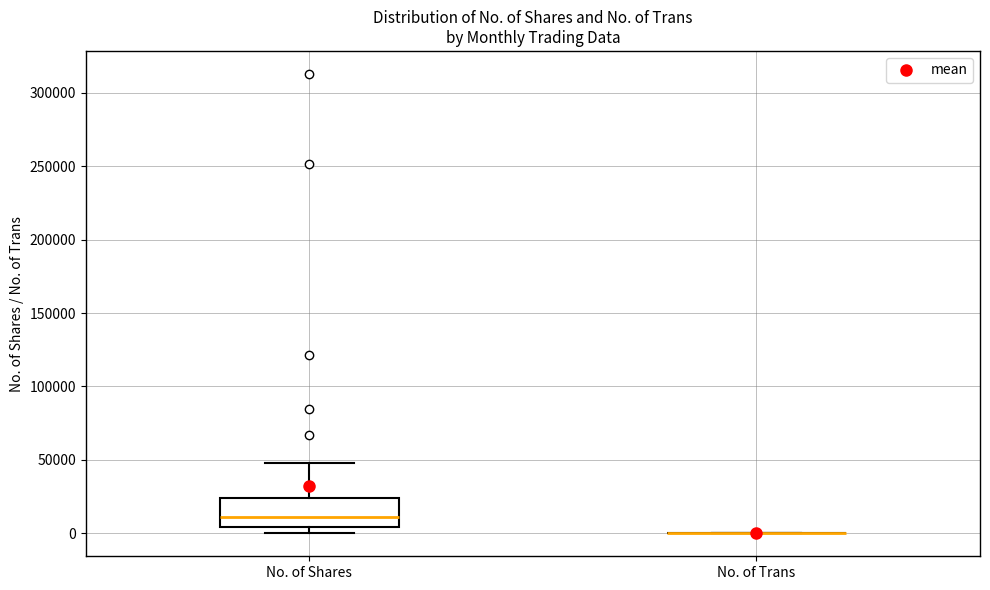

Reading left to right, transcribe this box plot: for each box, give where its median line is, the range the box spans, and where its two whiskers end, as read against the y-axis. The values are not printed on the chart, so give them approximately, as read against the axis.

No. of Shares: median 10000, box 5000 to 25000, whiskers 0 to 50000
No. of Trans: box collapsed to a line at 0, whiskers 0 to 0